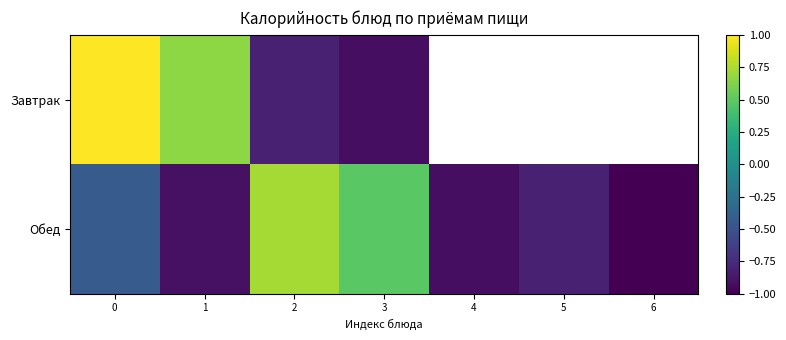

True or false: the data shows 0.2 at 2.

False